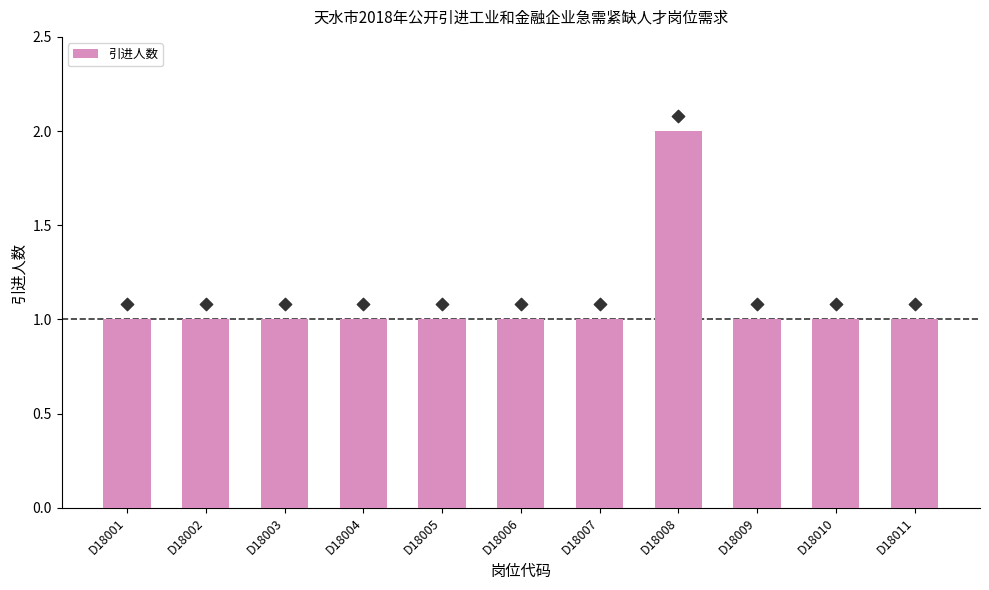

Which has a higher value, D18002 or D18006?

D18002